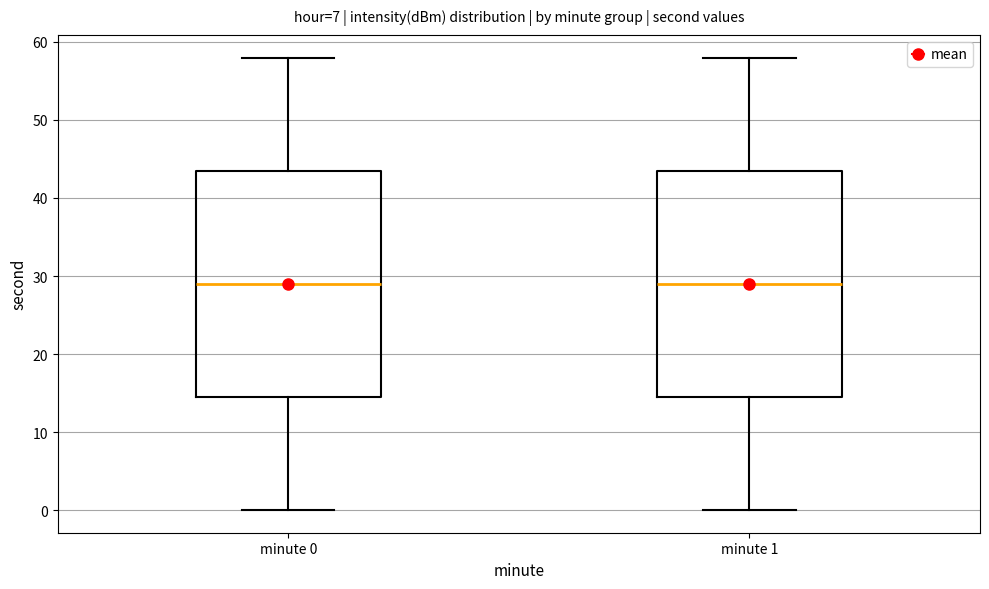

Where is the lower edge of the box for minute 0 on the y-axis? The values are not printed on the chart, so give them approximately, as read against the axis.

15